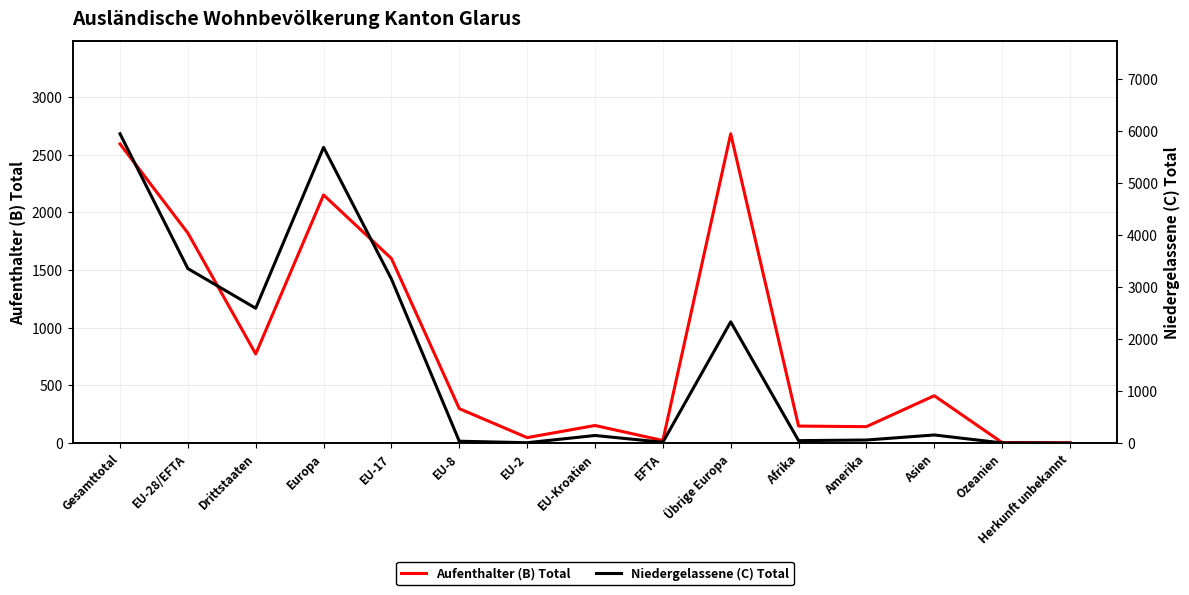

Where does the Niedergelassene (C) Total series first go above 145?

Gesamttotal